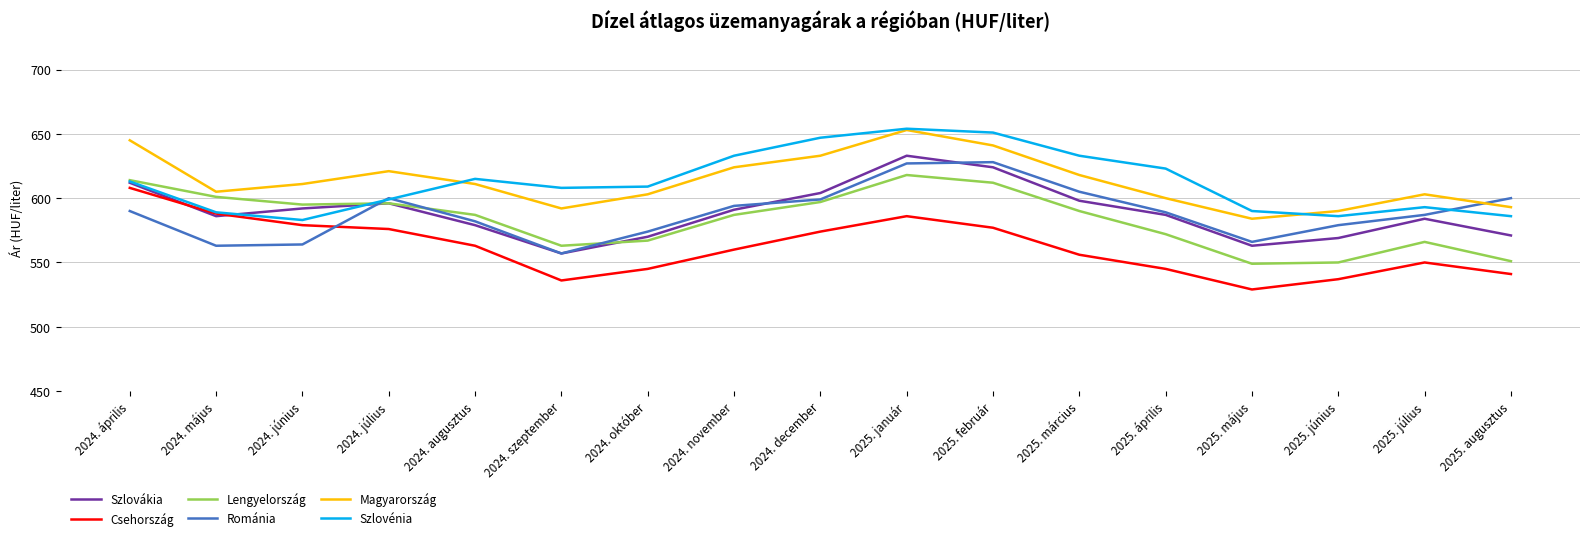

How many interior local valleys does the Románia series have?

3